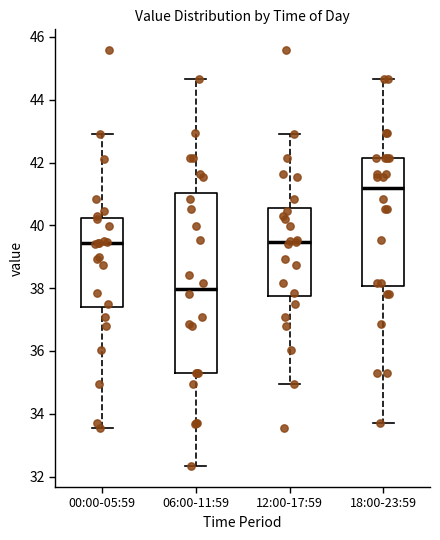

Which box's median line is the highest?

18:00-23:59